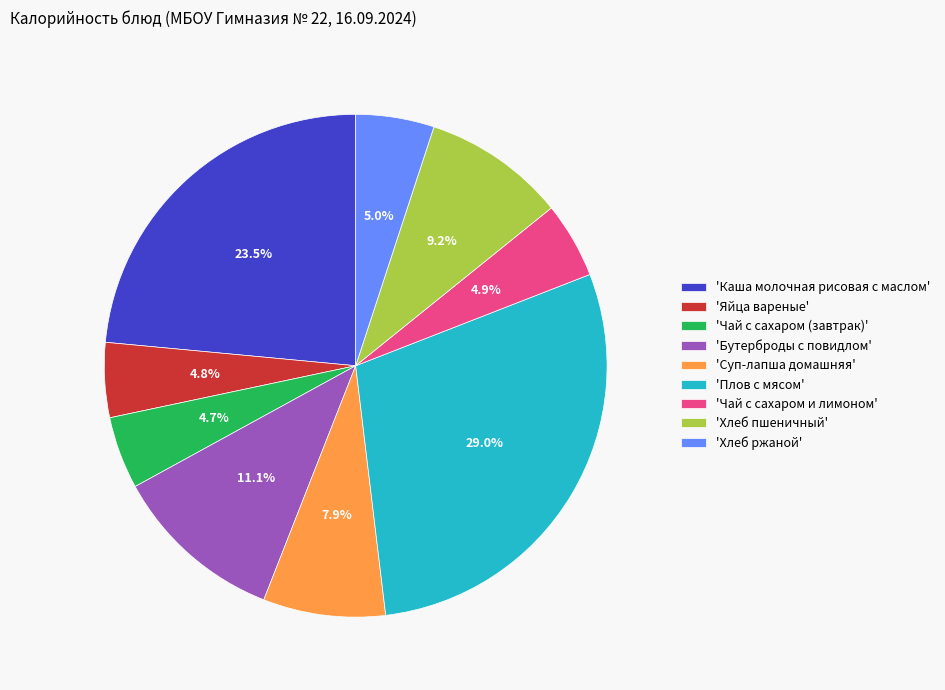

Does 'Плов с мясом' account for over 50% of the chart?

No